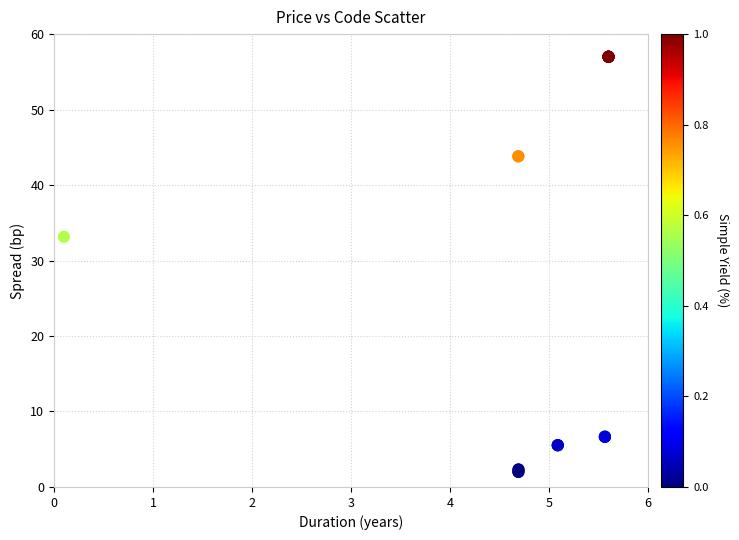

What Y value in the scatter plot is closest to 29?

33.1